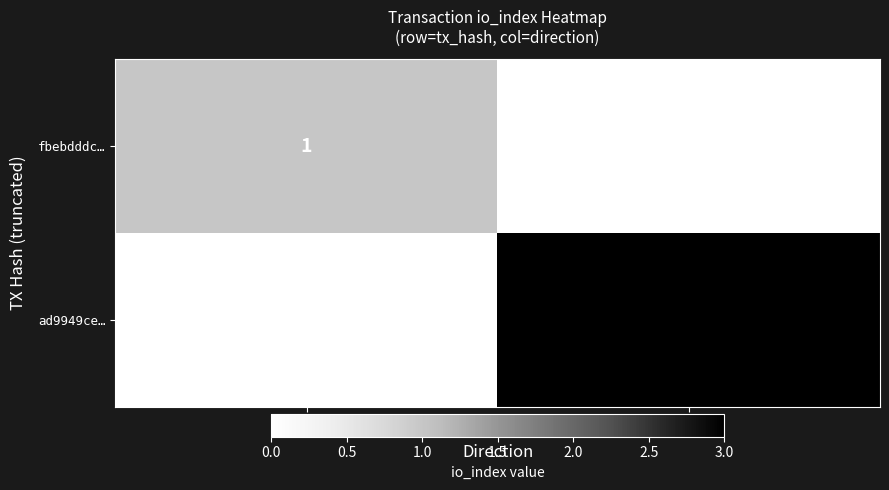

At which category is the sum across all series the highest?

1